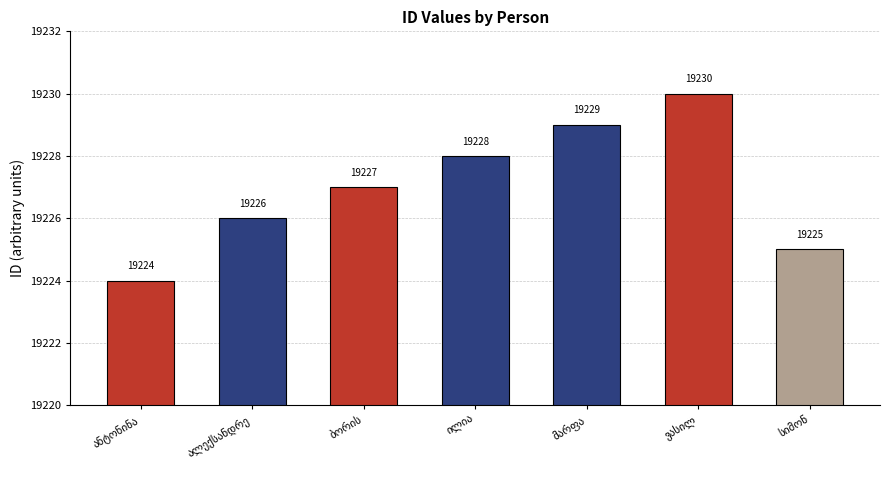

What is the greatest value displayed?

19230